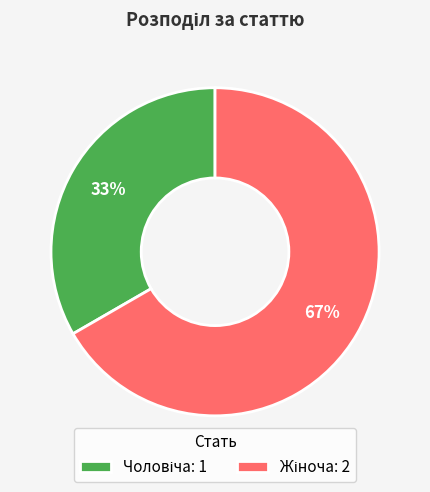

Does any single category account for the majority?

Yes